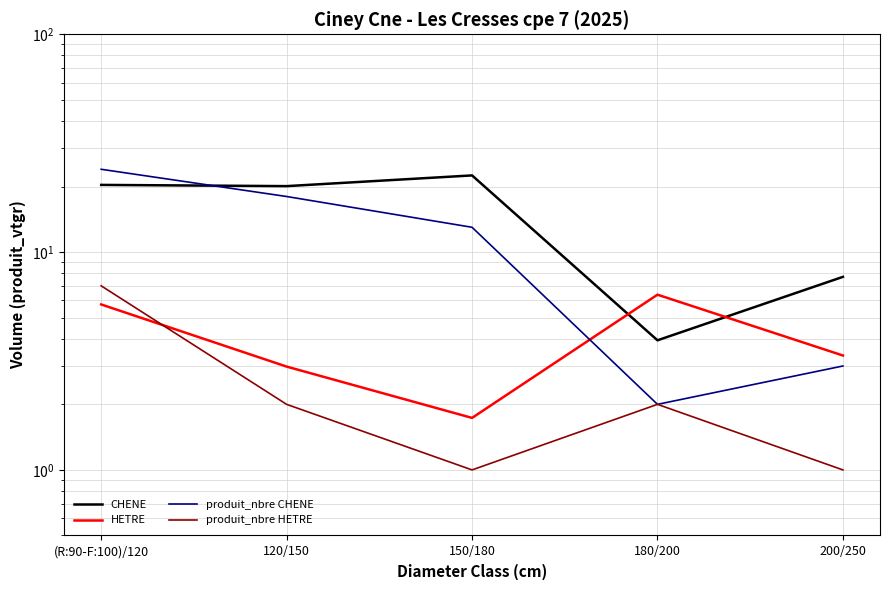

What is the difference between the maximum and minimum values in the HETRE series?

4.6